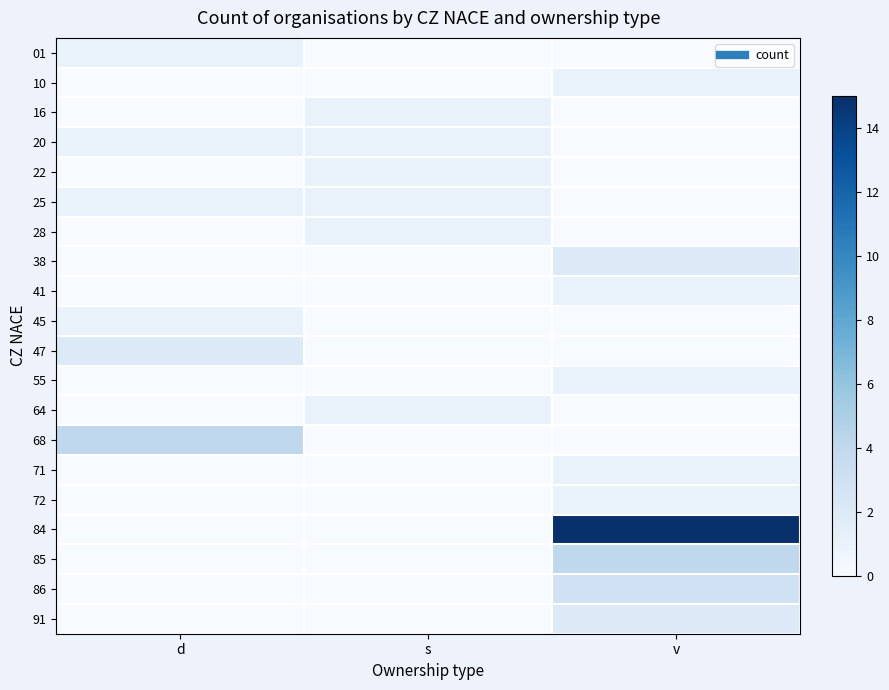

Reading left to right, extract all data points from this chart.

01: d=1	s=0	v=0
10: d=0	s=0	v=1
16: d=0	s=1	v=0
20: d=1	s=1	v=0
22: d=0	s=1	v=0
25: d=1	s=1	v=0
28: d=0	s=1	v=0
38: d=0	s=0	v=2
41: d=0	s=0	v=1
45: d=1	s=0	v=0
47: d=2	s=0	v=0
55: d=0	s=0	v=1
64: d=0	s=1	v=0
68: d=4	s=0	v=0
71: d=0	s=0	v=1
72: d=0	s=0	v=1
84: d=0	s=0	v=15
85: d=0	s=0	v=4
86: d=0	s=0	v=3
91: d=0	s=0	v=2